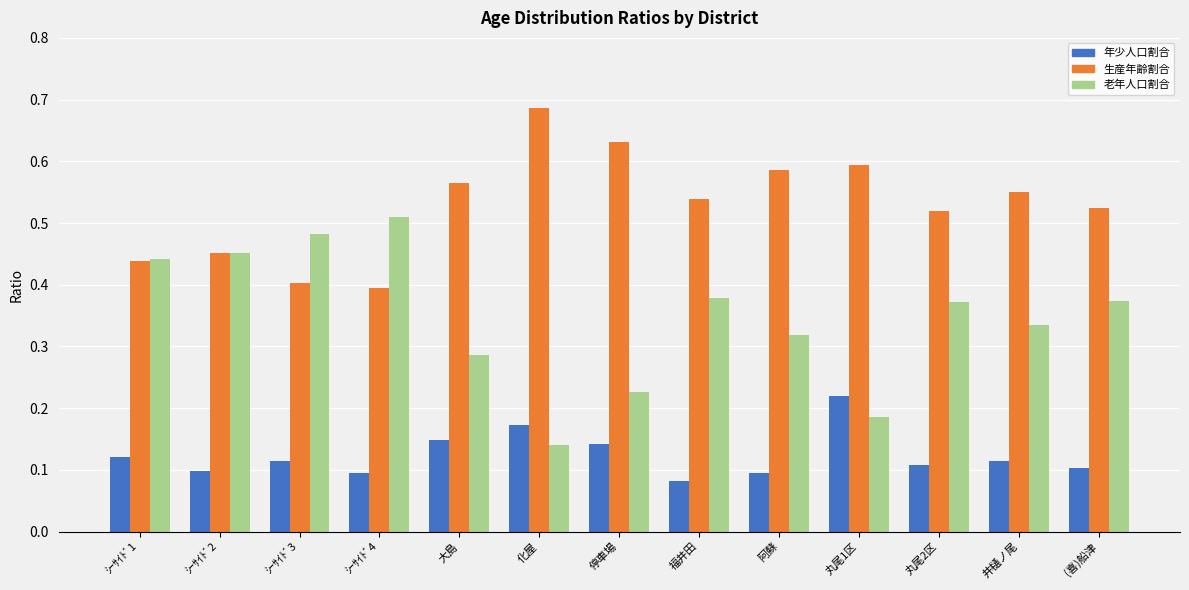

Which series has the widest spread of values?

老年人口割合